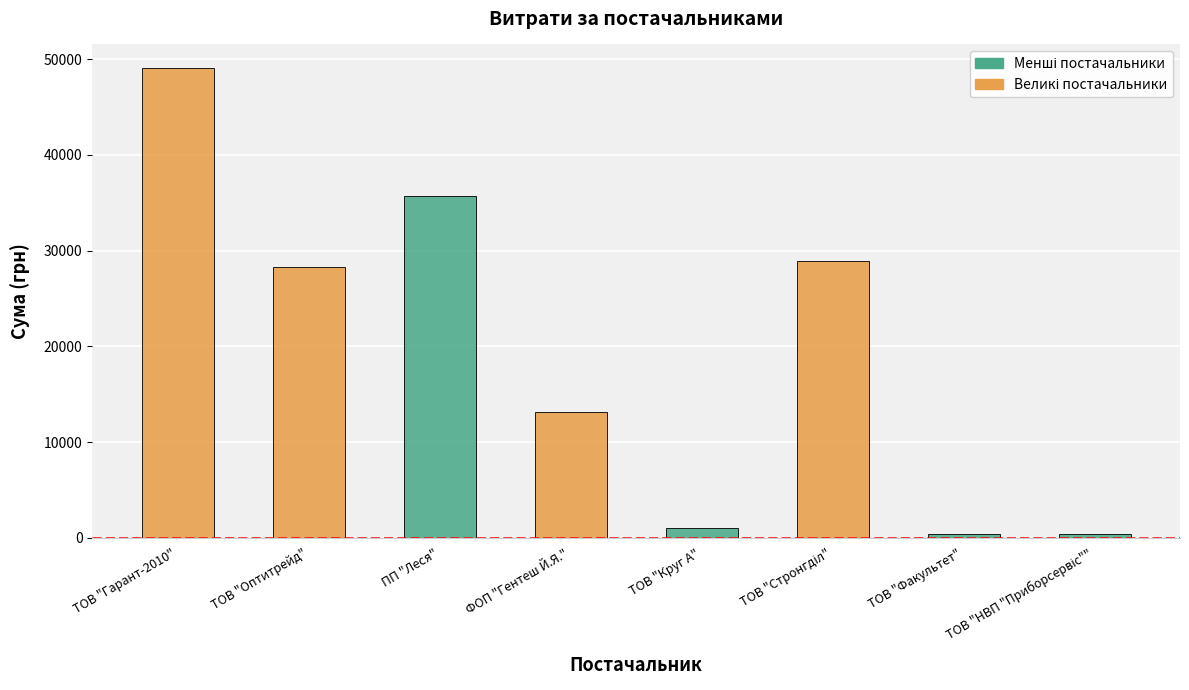

What is the minimum value shown in the chart?

365.0